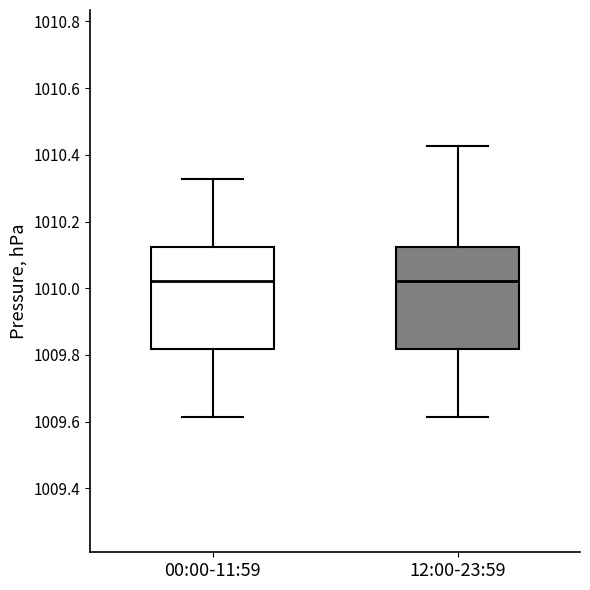

Reading left to right, transcribe this box plot: for each box, give where its median line is, the range the box spans, and where its two whiskers end, as read against the y-axis. The values are not printed on the chart, so give them approximately, as read against the axis.

00:00-11:59: median 1010.02, box 1009.82 to 1010.12, whiskers 1009.62 to 1010.32
12:00-23:59: median 1010.02, box 1009.82 to 1010.12, whiskers 1009.62 to 1010.42